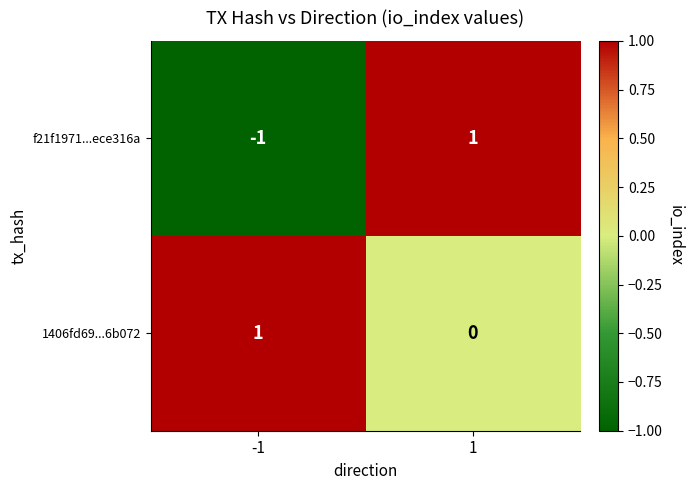

Which series has the largest total across all categories?

1406fd69...6b072